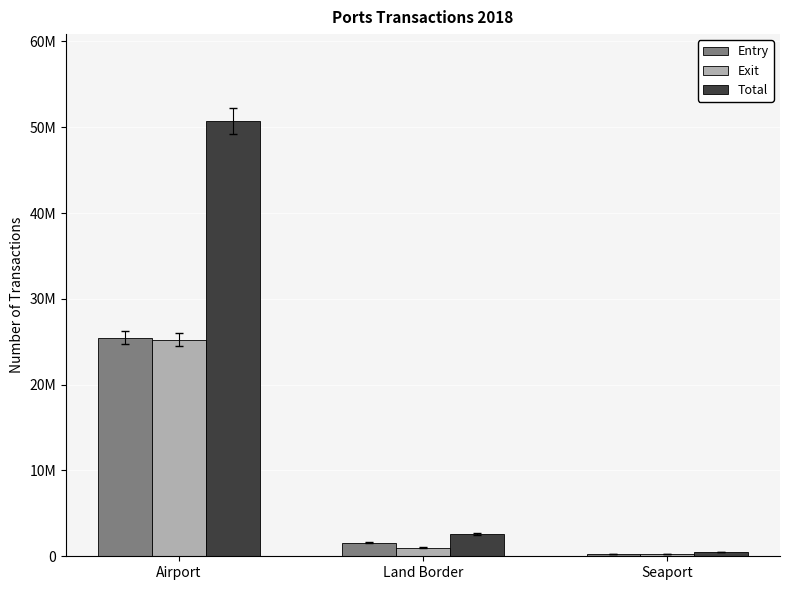

Does the chart contain any negative values?

No